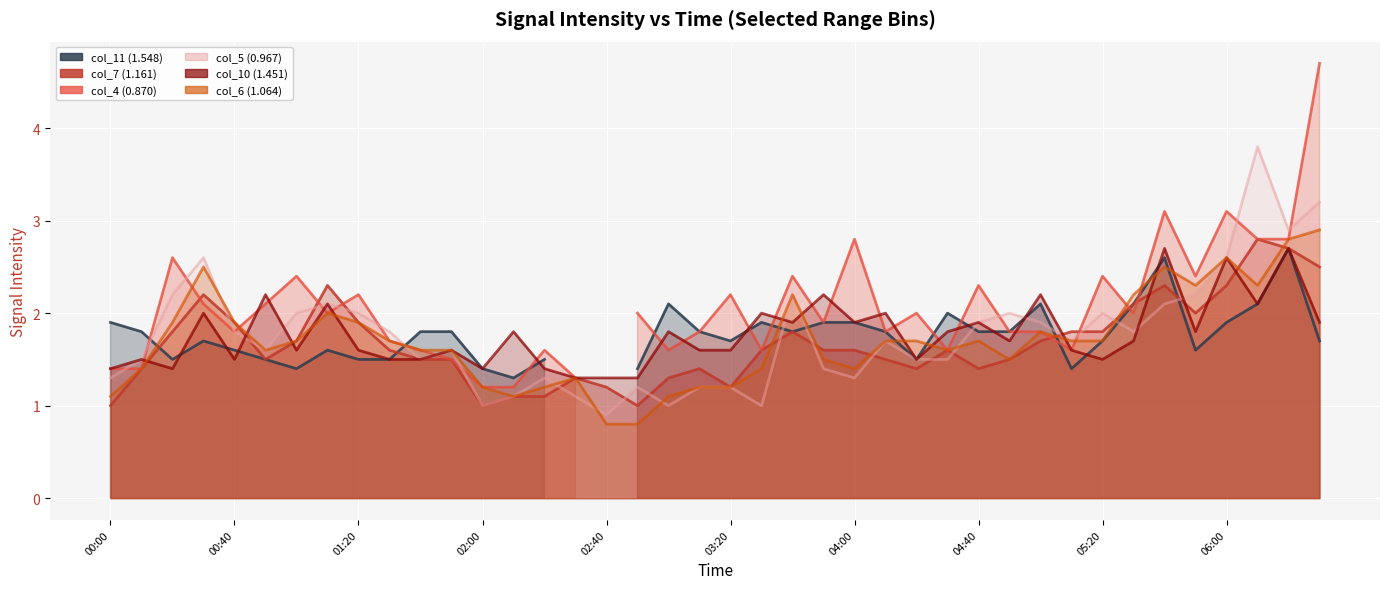

Is the value of col_5 (0.967) at 2011/03/16 01:30 greater than the value of col_6 (1.064) at 2011/03/16 06:10?

No